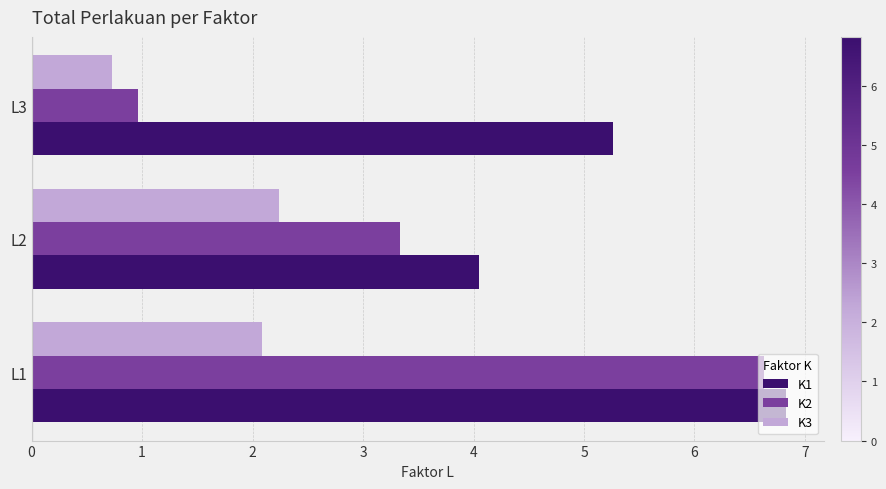

True or false: K2 has a value of 1.2 at L2.

False